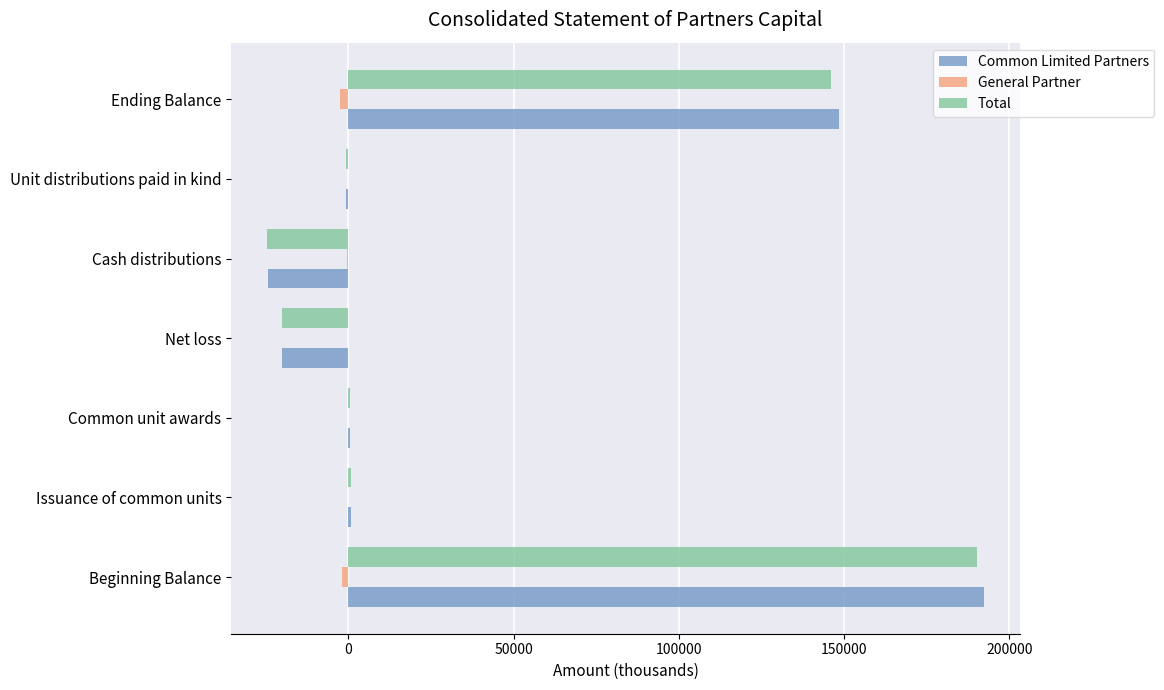

True or false: Common Limited Partners has a value of 192268 at Beginning Balance.

True